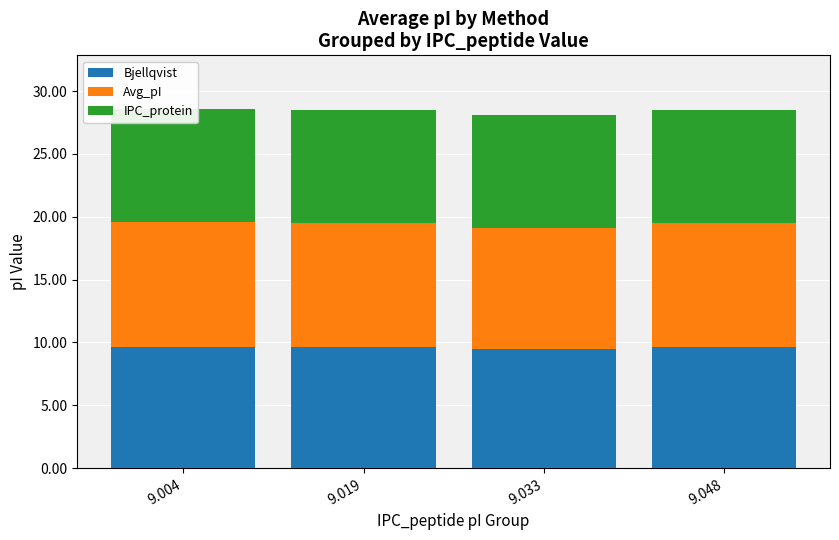

Which series has the largest total across all categories?

Avg_pI